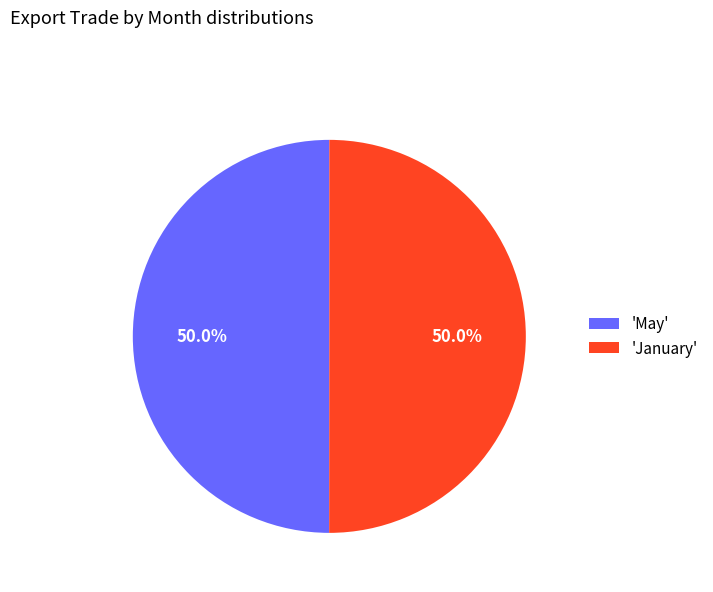

What portion of the pie excludes 'January'?

50.0%